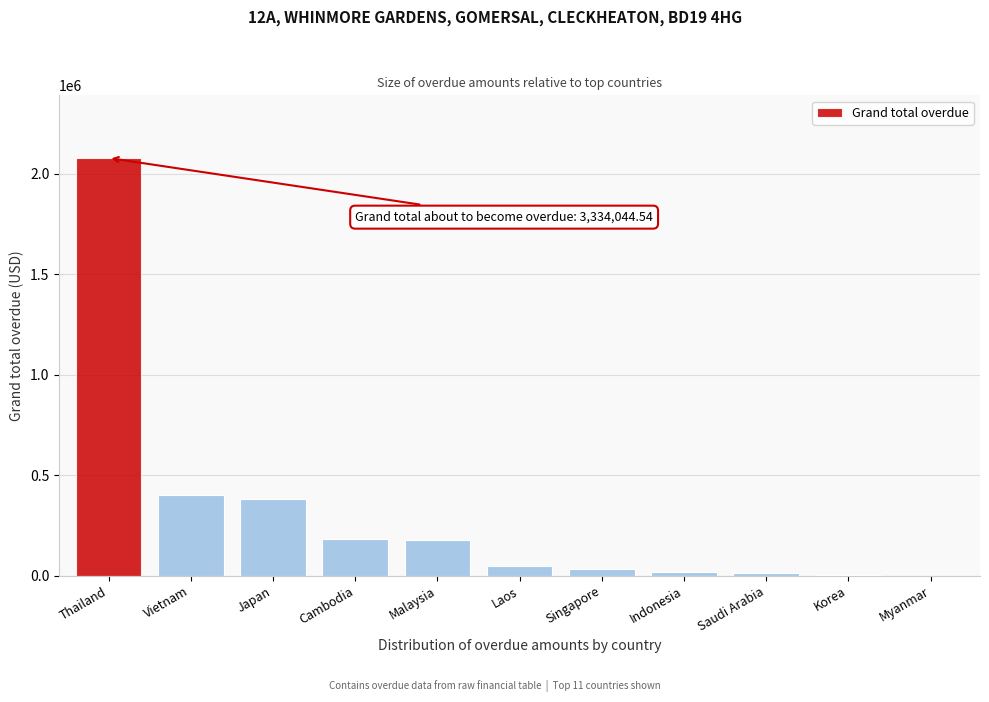

What is the change in value from Thailand to Cambodia?

-1893037.2